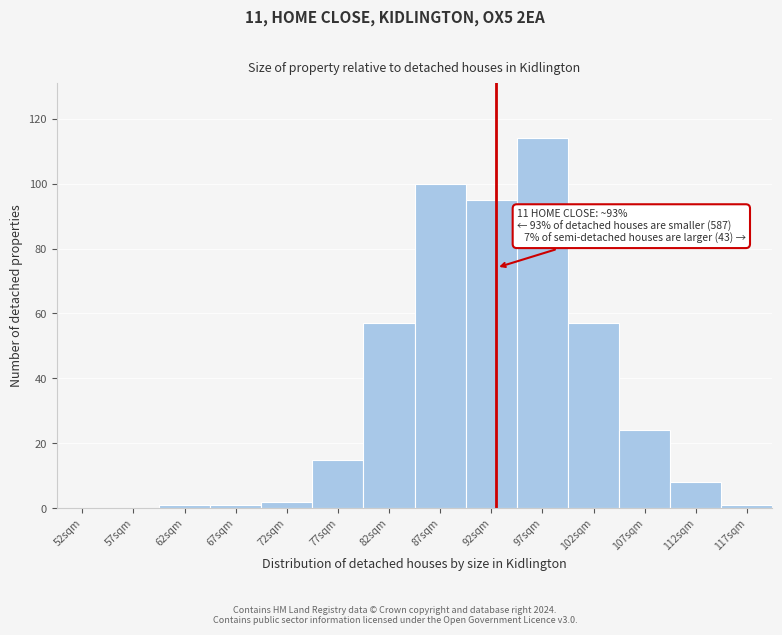

Reading left to right, extract all data points from this chart.

52sqm=0	57sqm=0	62sqm=1	67sqm=1	72sqm=2	77sqm=15	82sqm=57	87sqm=100	92sqm=95	97sqm=114	102sqm=57	107sqm=24	112sqm=8	117sqm=1